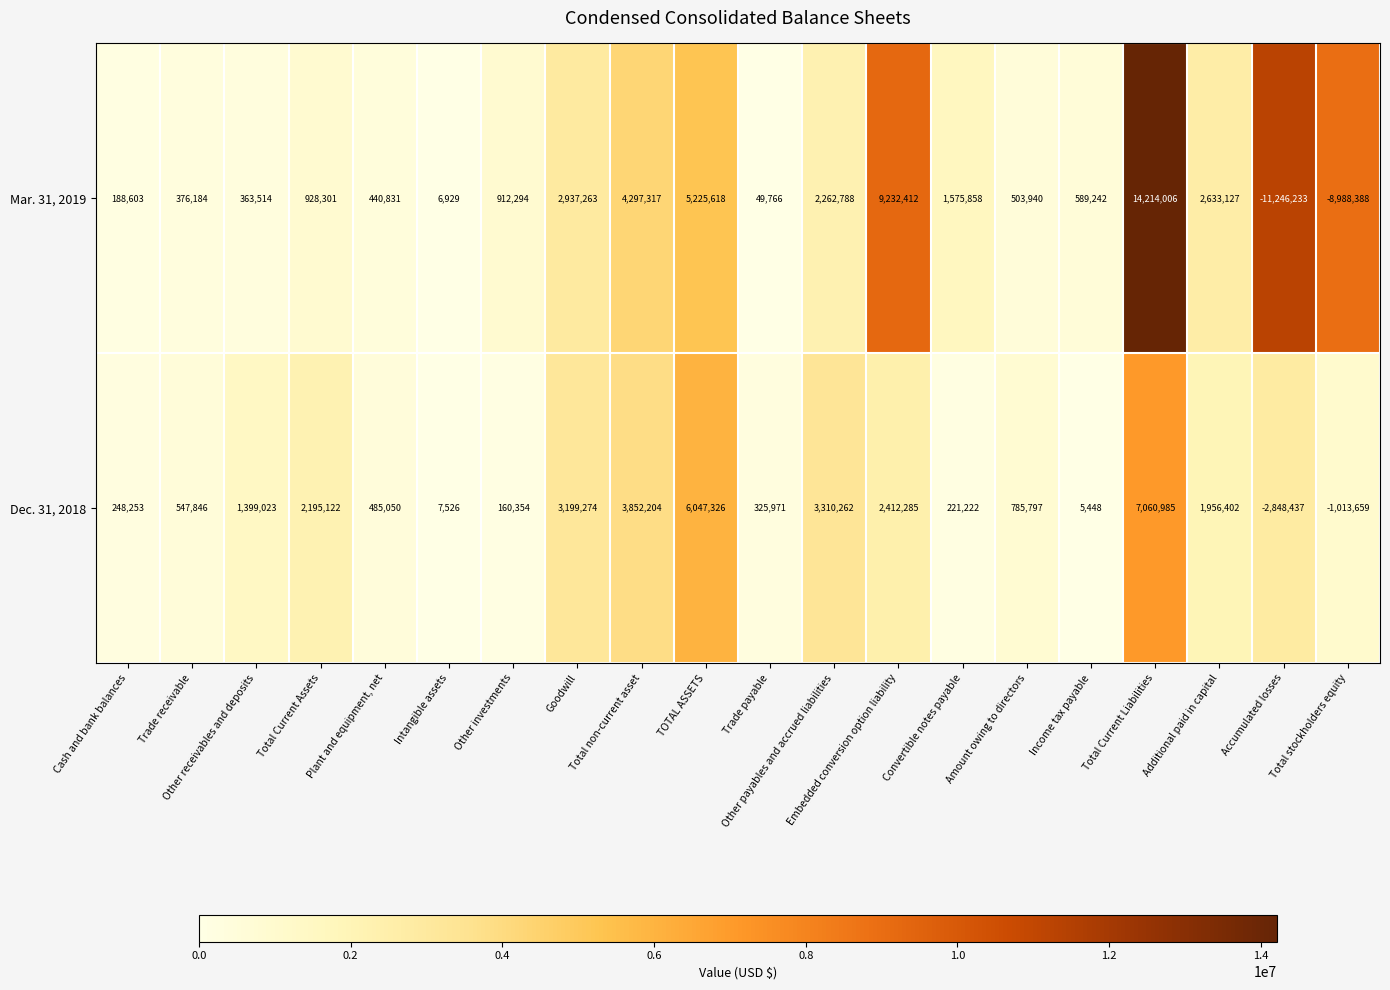

At Accumulated losses, list the series in order from smallest to largest.

Mar. 31, 2019, Dec. 31, 2018